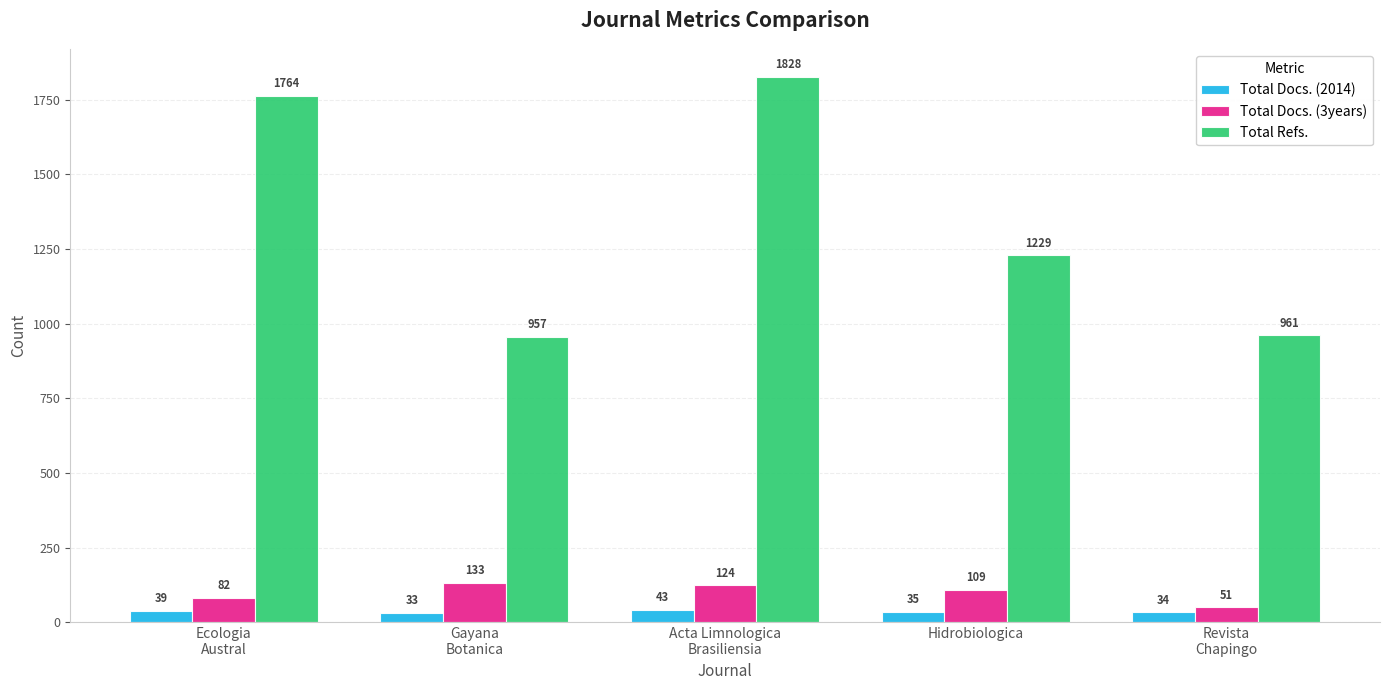

What is the value of the Total Docs. (2014) bar at the 1st from the left?

39